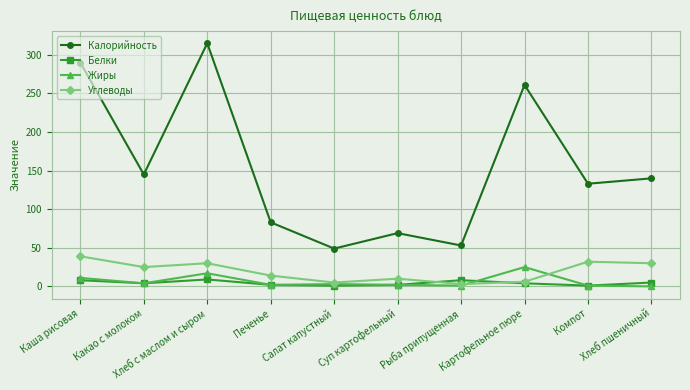

At which label does Белки first exceed 4?

Каша рисовая